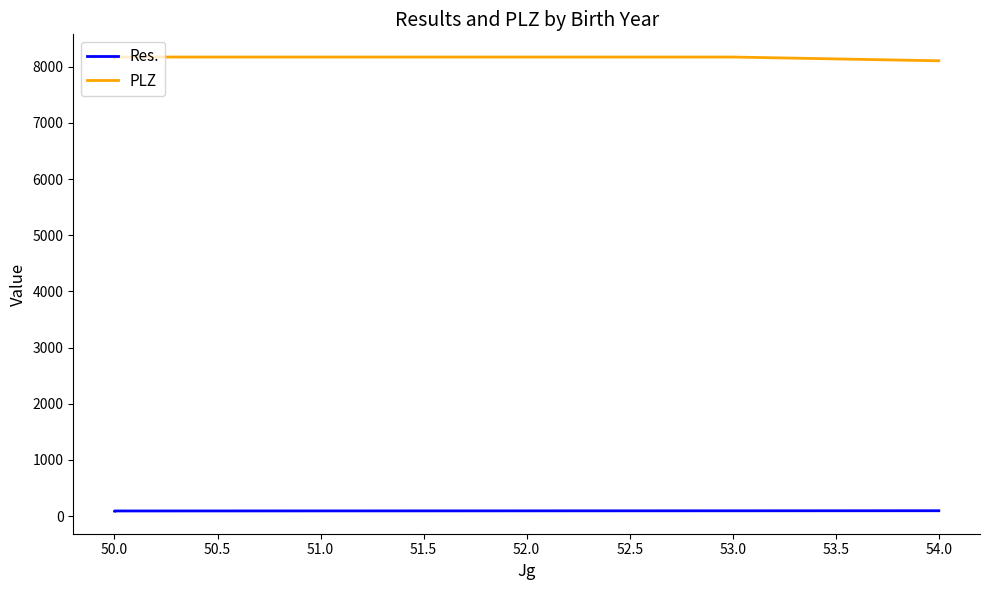

Count the PLZ values in the range 8154 to 8172.

3